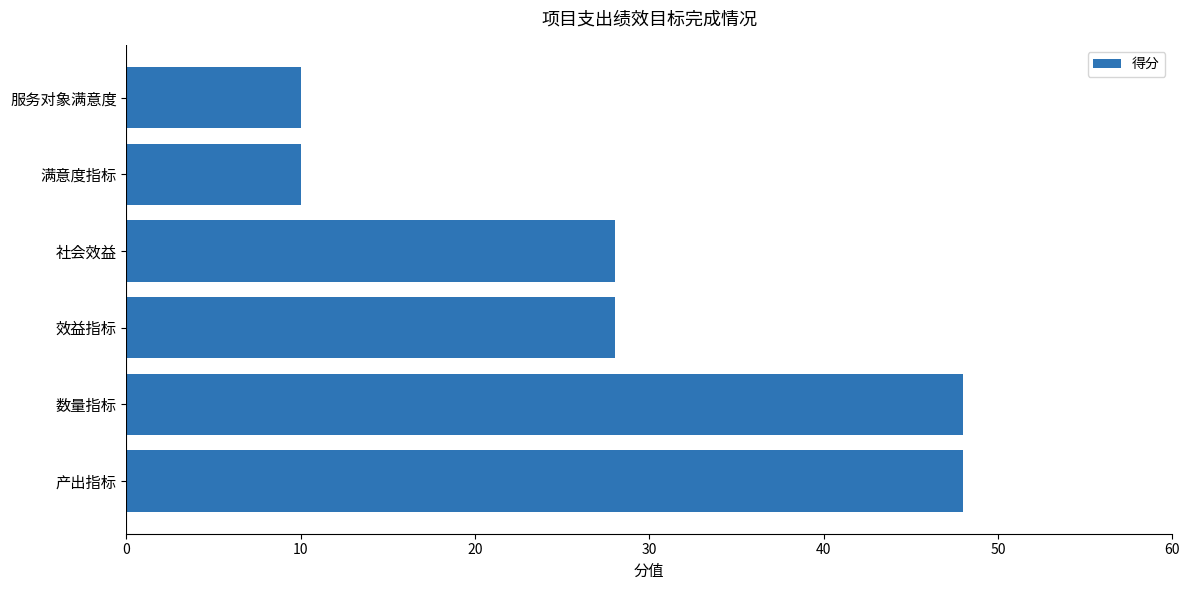

Which has a higher value, 数量指标 or 服务对象满意度?

数量指标